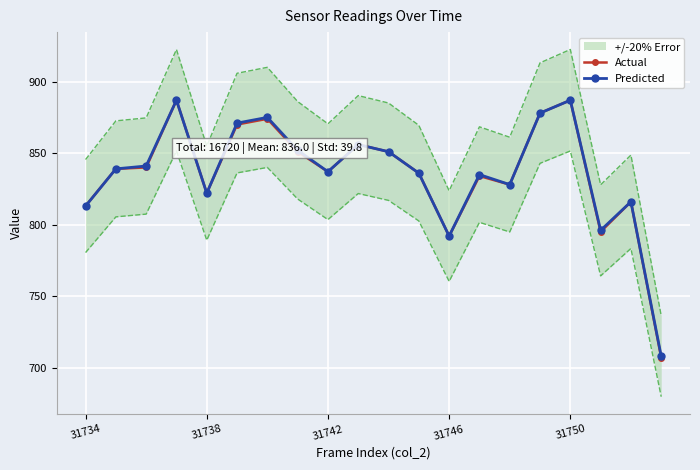

What are all the series names shown in the legend?

Actual, Predicted